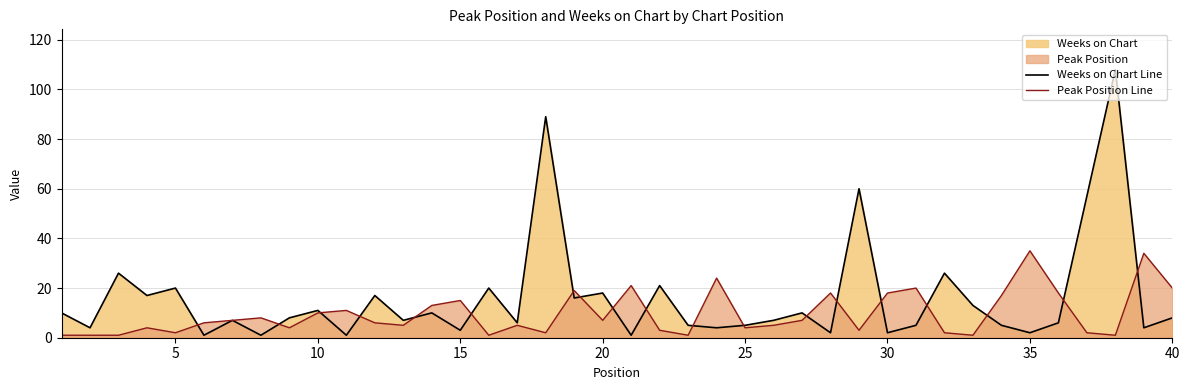

Rank the series by their average value, from highest to lowest.

Weeks on Chart Line, Peak Position Line